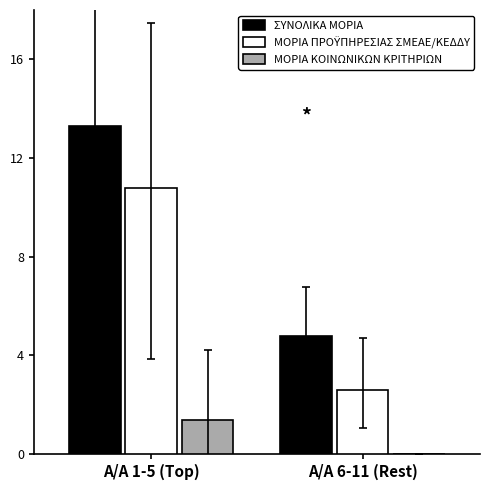

How many values in ΜΟΡΙΑ ΚΟΙΝΩΝΙΚΩΝ ΚΡΙΤΗΡΙΩΝ are above zero?

1